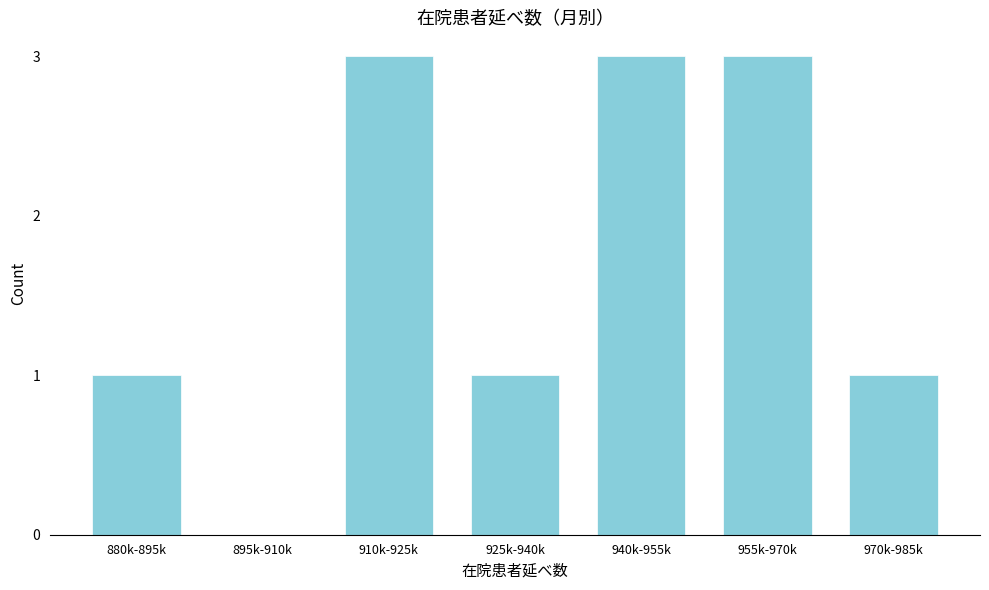

Reading left to right, extract all data points from this chart.

880k-895k=1	895k-910k=0	910k-925k=3	925k-940k=1	940k-955k=3	955k-970k=3	970k-985k=1